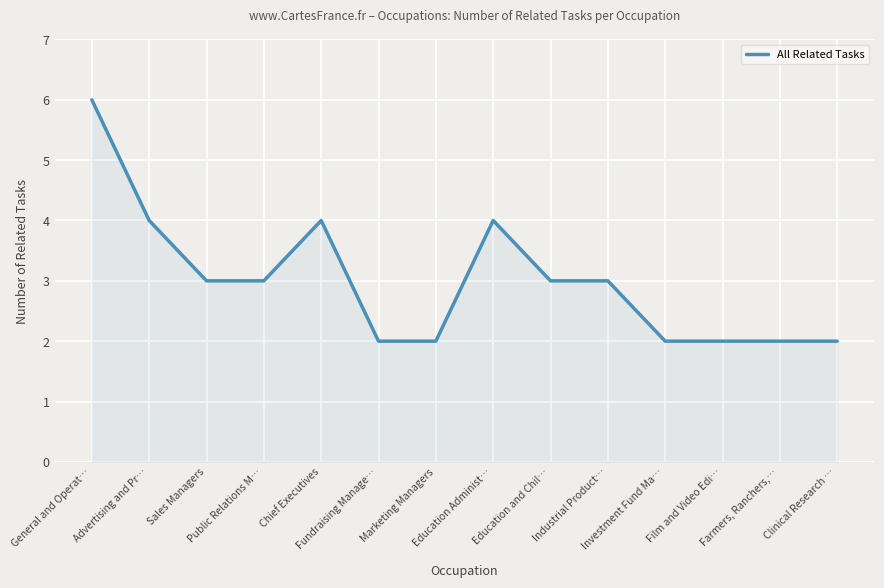

What is the maximum value shown in the chart?

6